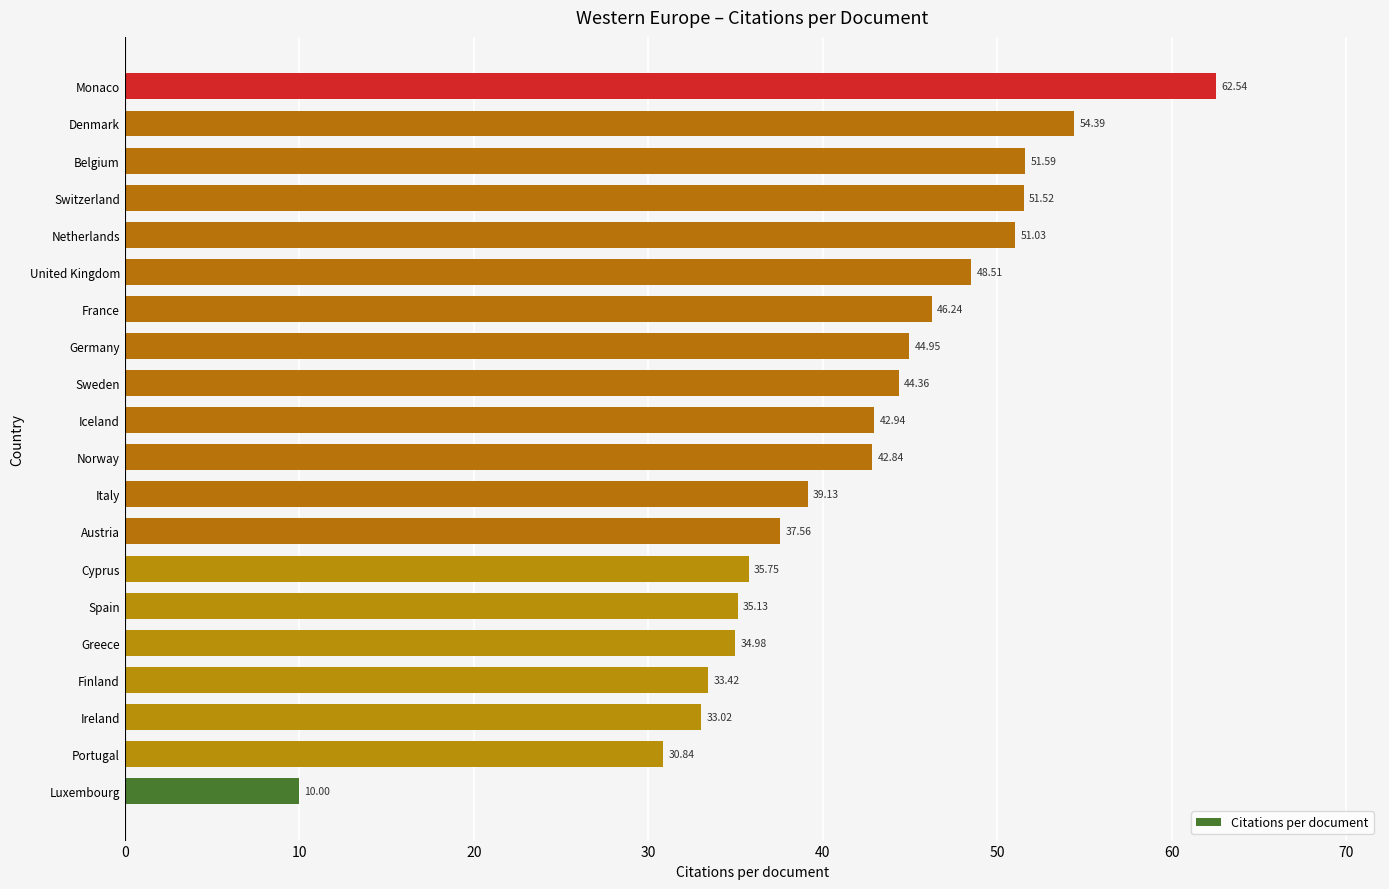

List the labels in order of value, largest first.

Monaco, Denmark, Belgium, Switzerland, Netherlands, United Kingdom, France, Germany, Sweden, Iceland, Norway, Italy, Austria, Cyprus, Spain, Greece, Finland, Ireland, Portugal, Luxembourg